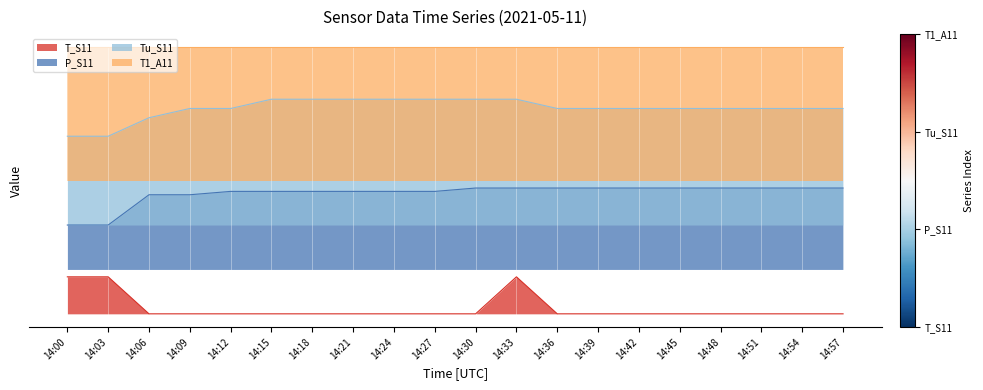

The T_S11 series shows -5.8 at 14:57. True or false?

False